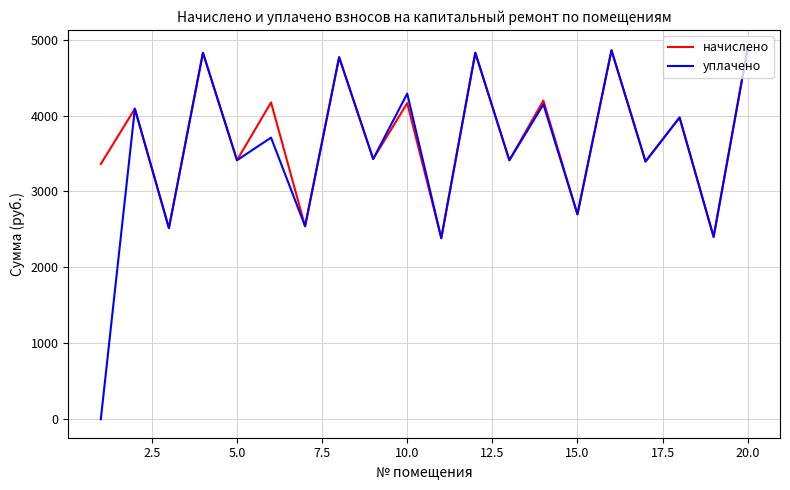

What is the greatest value displayed?

4885.2